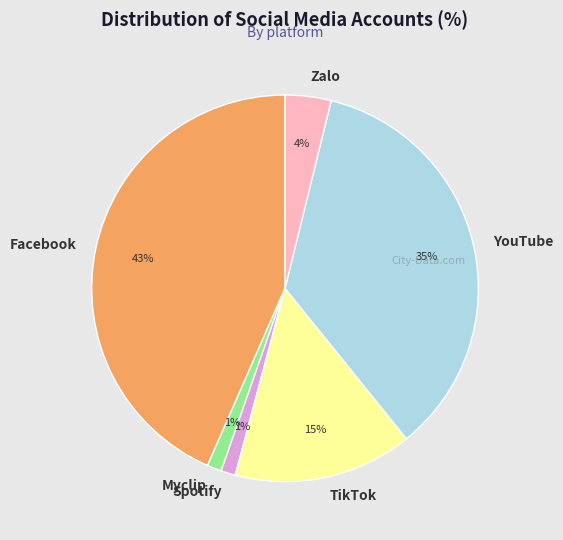

Between Zalo and Facebook, which is larger?

Facebook